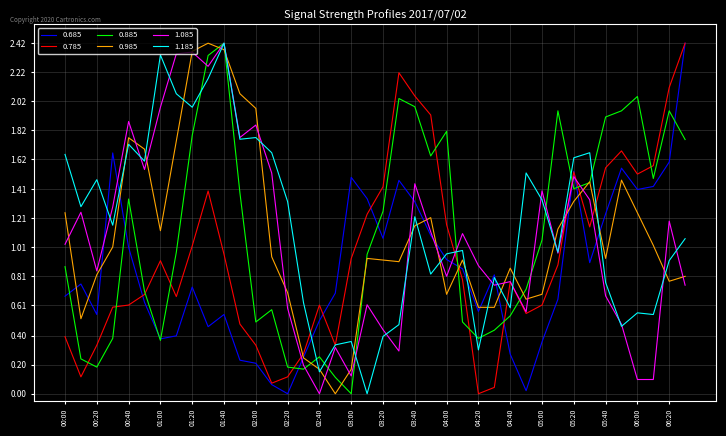

True or false: 0.885 and 0.685 intersect in this chart.

True